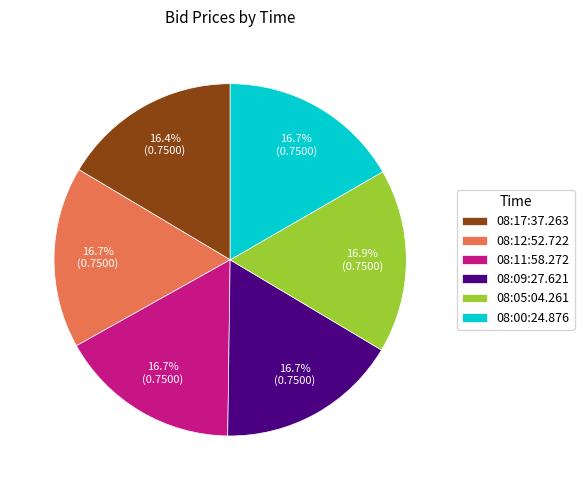

What is the total percentage of 08:09:27.621 and 08:17:37.263?

33.1%